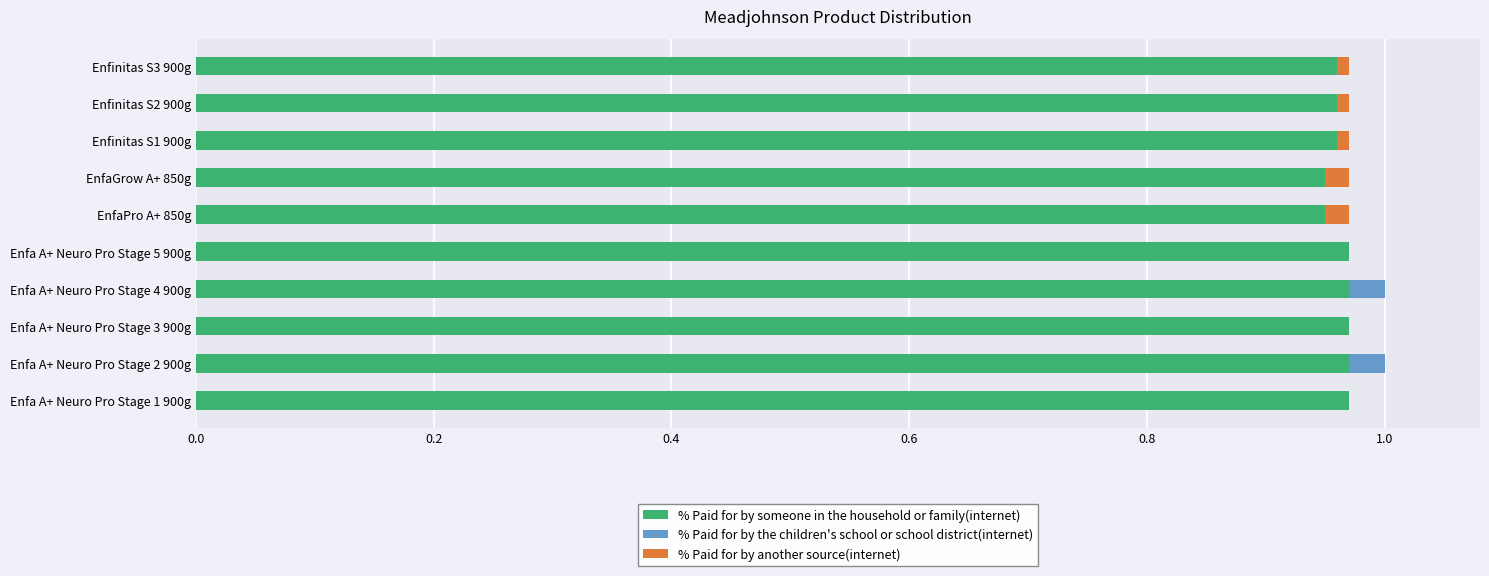

Is it true that % Paid for by someone in the household or family(internet) equals 0.3 at Enfinitas S1 900g?

False